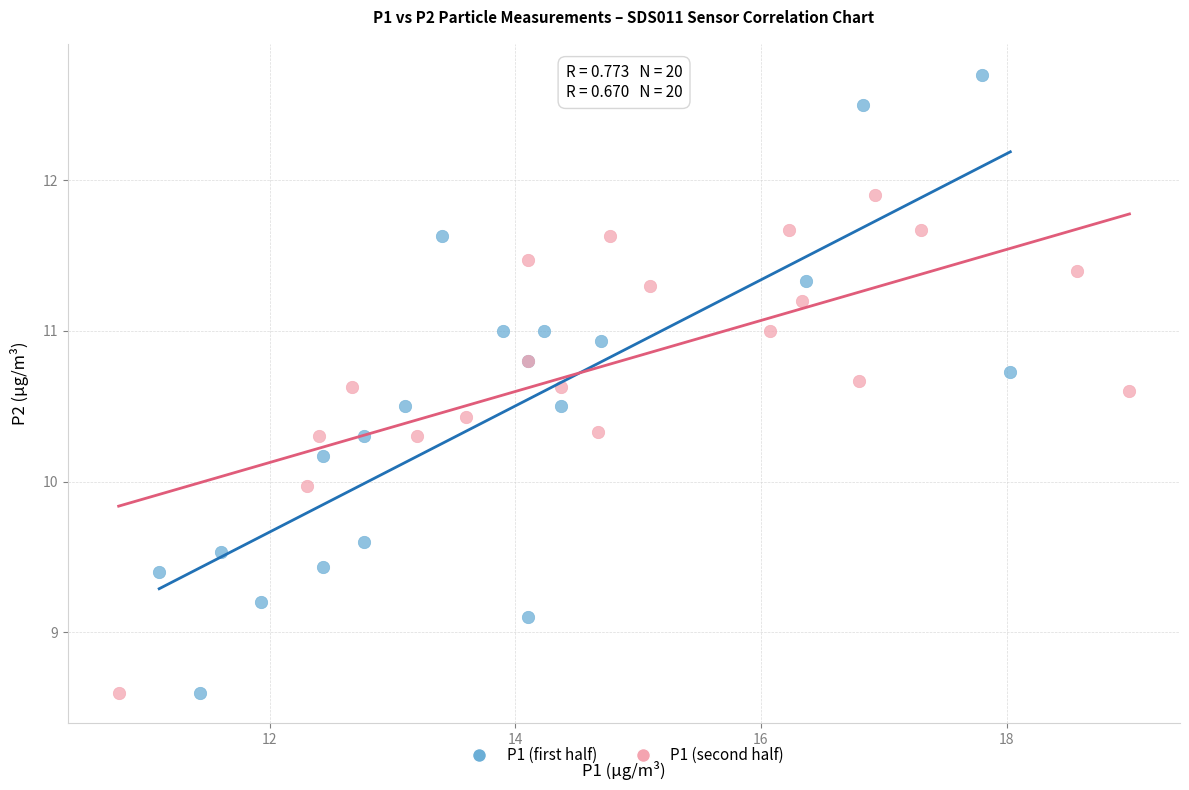

Which series reaches the maximum Y coordinate?

P1 (first half)